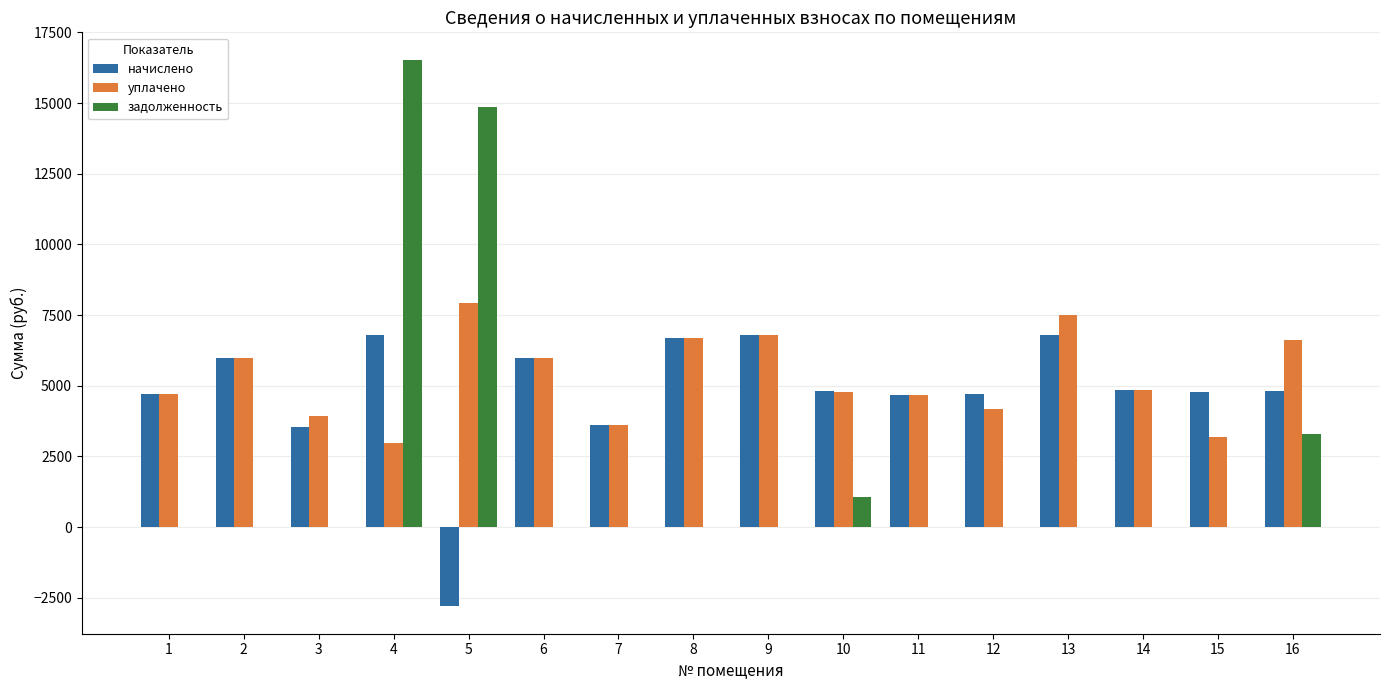

Are the bars horizontal?

No